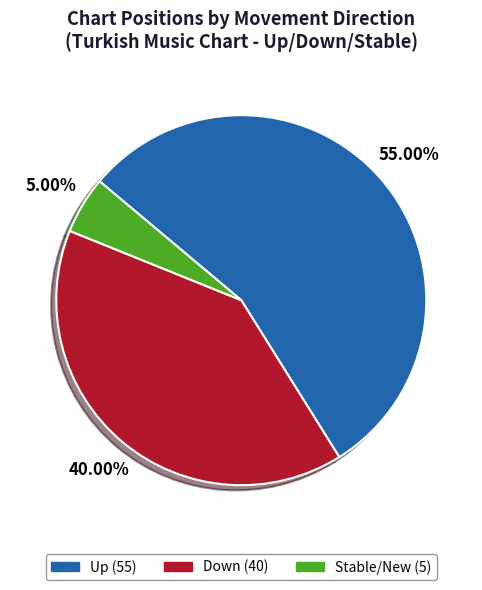

Does any single category account for the majority?

Yes